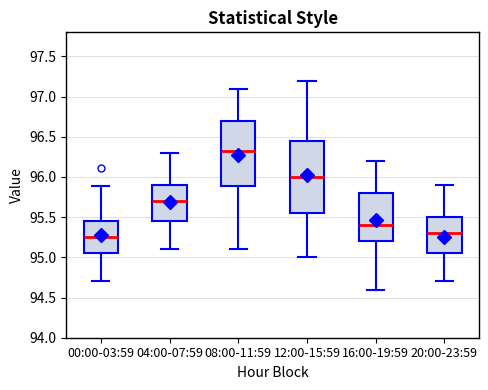

Reading left to right, read every box against the y-axis: the position of its median line, the range the box covers, and the ends of its whiskers. The values are not printed on the chart, so give them approximately, as read against the axis.

00:00-03:59: median 95.25, box 95.05 to 95.45, whiskers 94.70 to 95.90
04:00-07:59: median 95.70, box 95.45 to 95.90, whiskers 95.10 to 96.30
08:00-11:59: median 96.35, box 95.90 to 96.70, whiskers 95.10 to 97.10
12:00-15:59: median 96.00, box 95.55 to 96.45, whiskers 95.00 to 97.20
16:00-19:59: median 95.40, box 95.20 to 95.80, whiskers 94.60 to 96.20
20:00-23:59: median 95.30, box 95.05 to 95.50, whiskers 94.70 to 95.90